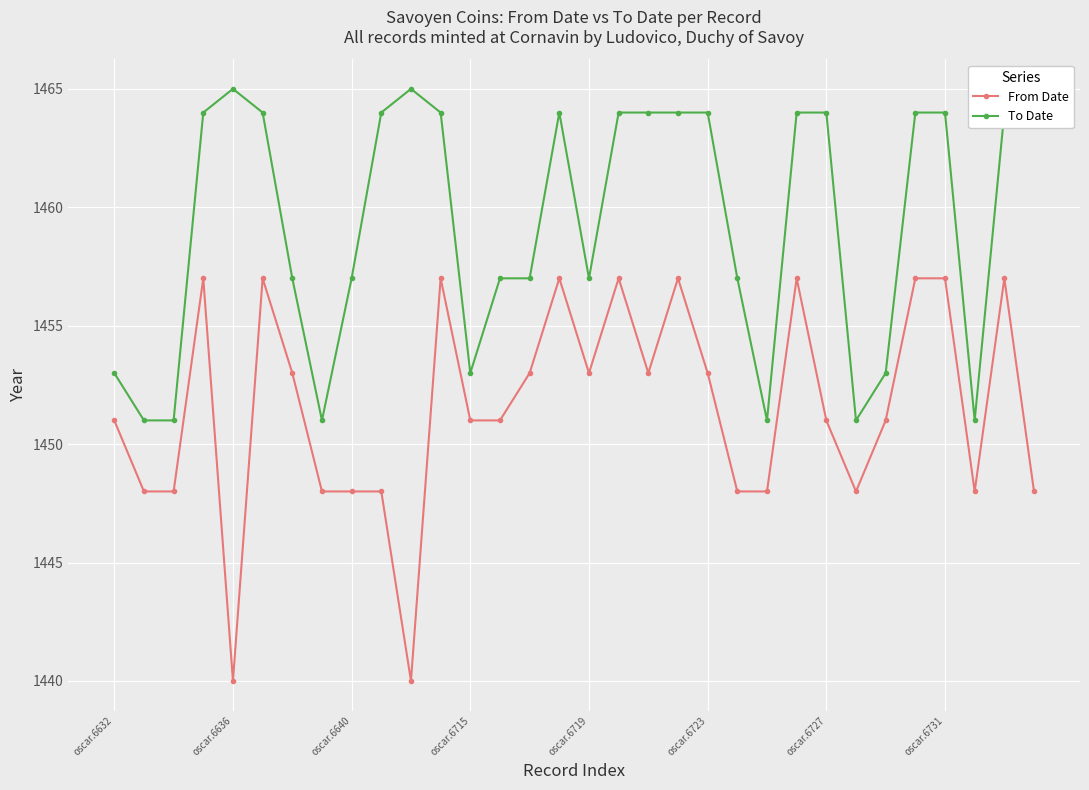

True or false: From Date and To Date cross at least once.

False